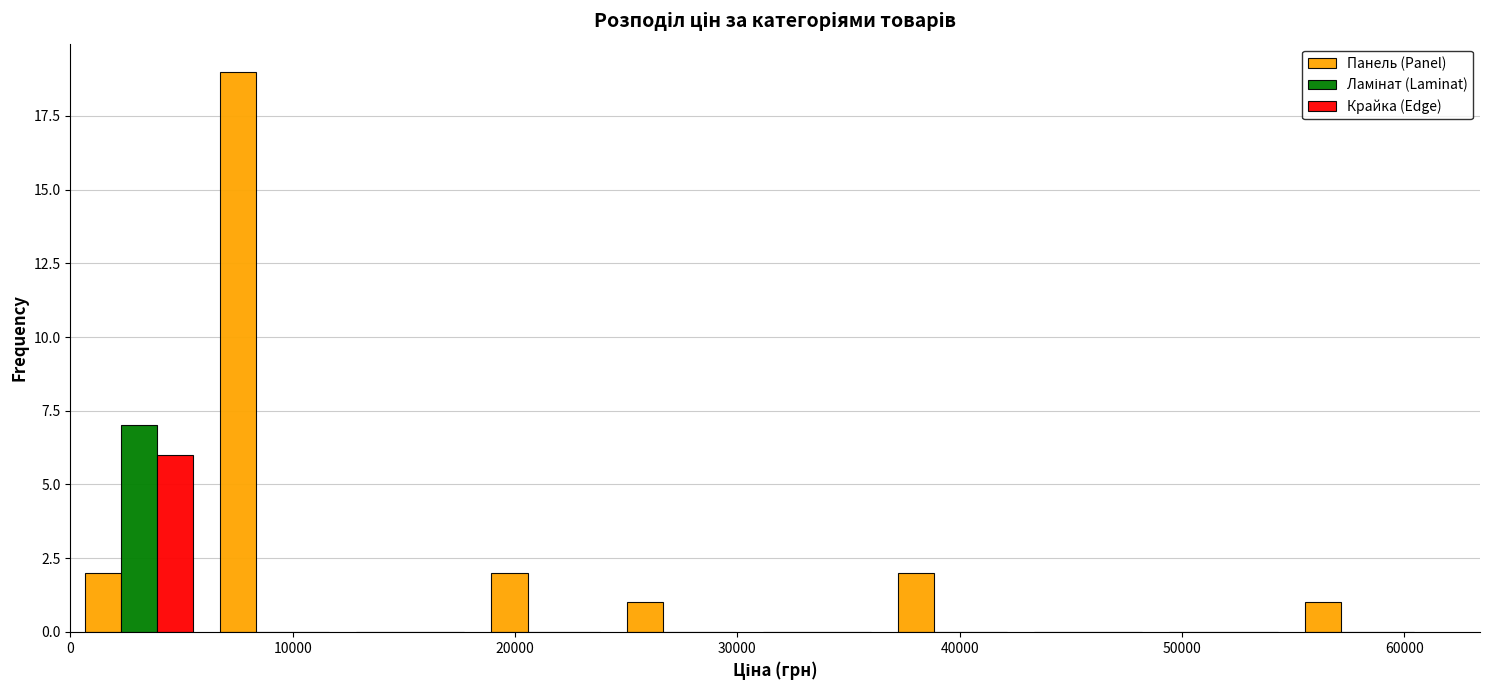

Reading left to right, list every range on the x-axis with the height of the bar of each series over it. Neither the bar edges nor the heights are printed on the chart, so give them approximately, as read against the axes.

0 to 6000: Панель (Panel)=2	Ламінат (Laminat)=7	Крайка (Edge)=6
6000 to 12000: Панель (Panel)=19	Ламінат (Laminat)=0	Крайка (Edge)=0
12000 to 18000: Панель (Panel)=0	Ламінат (Laminat)=0	Крайка (Edge)=0
18000 to 24000: Панель (Panel)=2	Ламінат (Laminat)=0	Крайка (Edge)=0
24000 to 31000: Панель (Panel)=1	Ламінат (Laminat)=0	Крайка (Edge)=0
31000 to 37000: Панель (Panel)=0	Ламінат (Laminat)=0	Крайка (Edge)=0
37000 to 43000: Панель (Panel)=2	Ламінат (Laminat)=0	Крайка (Edge)=0
43000 to 49000: Панель (Panel)=0	Ламінат (Laminat)=0	Крайка (Edge)=0
49000 to 55000: Панель (Panel)=0	Ламінат (Laminat)=0	Крайка (Edge)=0
55000 to 61000: Панель (Panel)=1	Ламінат (Laminat)=0	Крайка (Edge)=0